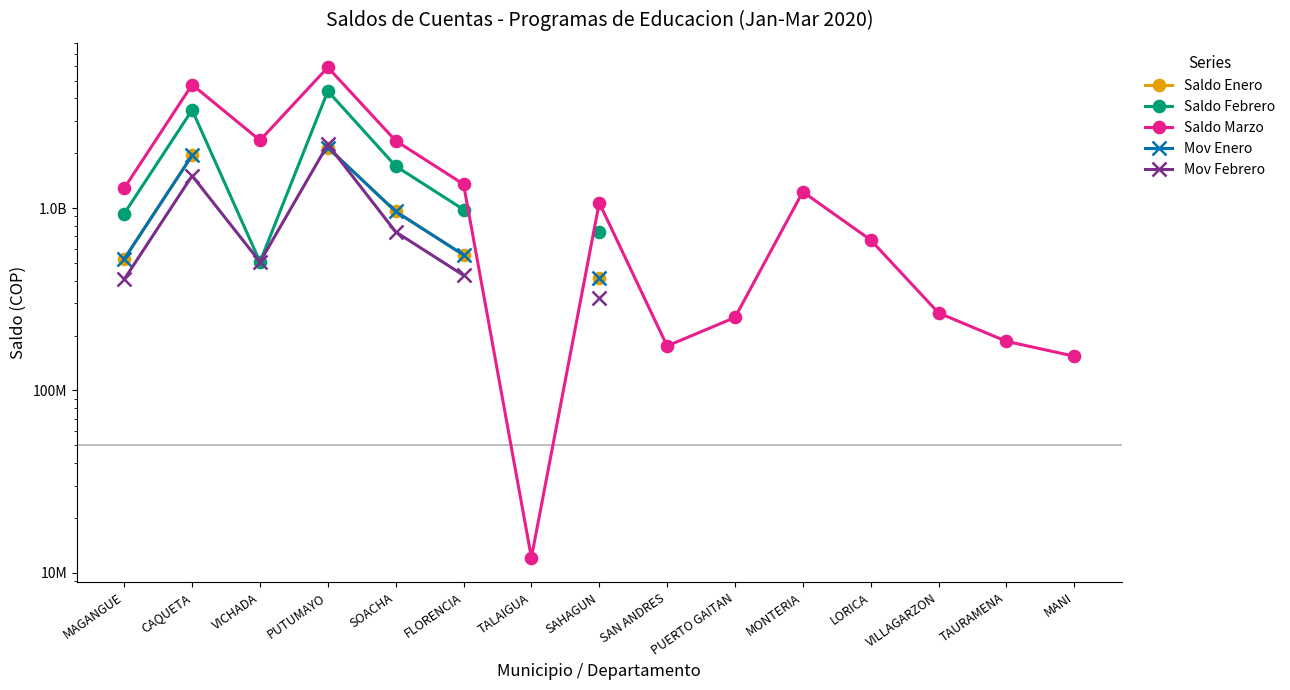

Which category has the highest value in the Saldo Marzo series?

PUTUMAYO